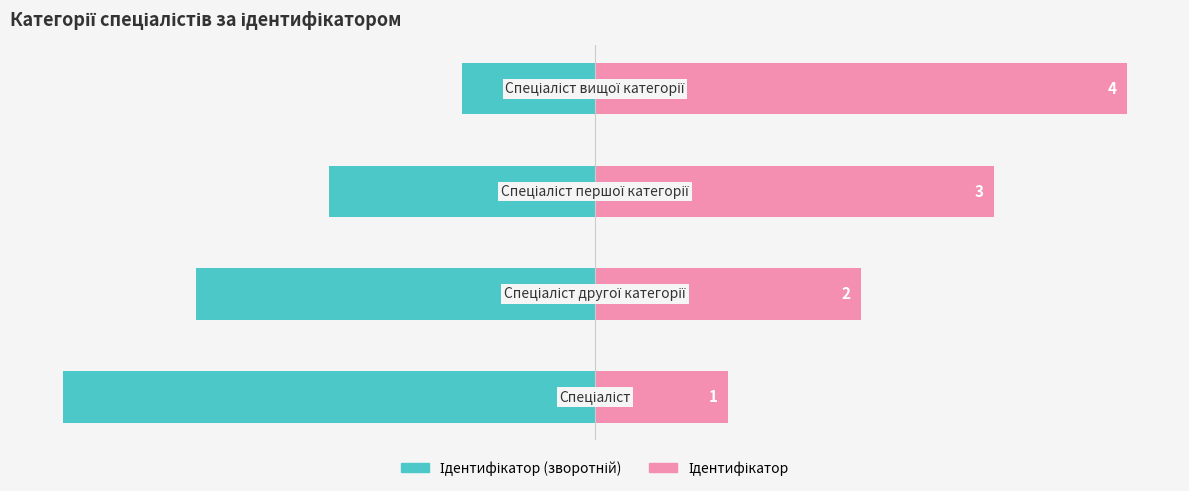

What is the maximum value for Ідентифікатор?

4